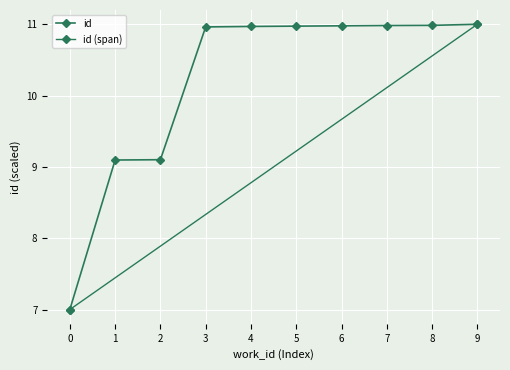

True or false: there are more than 1 points higher than both neighbors.

False